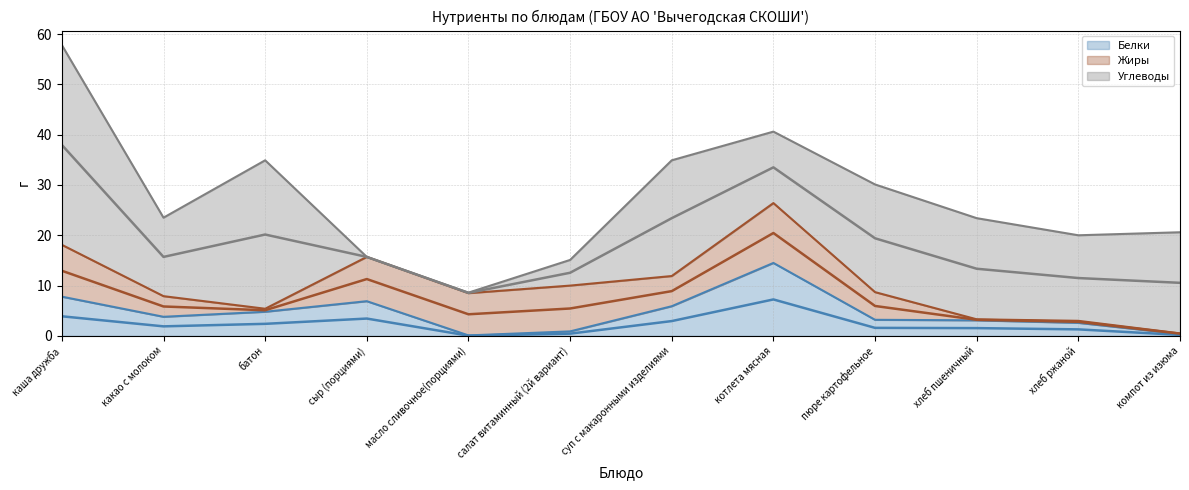

The value of Жиры at котлета мясная is 11.9. True or false?

True